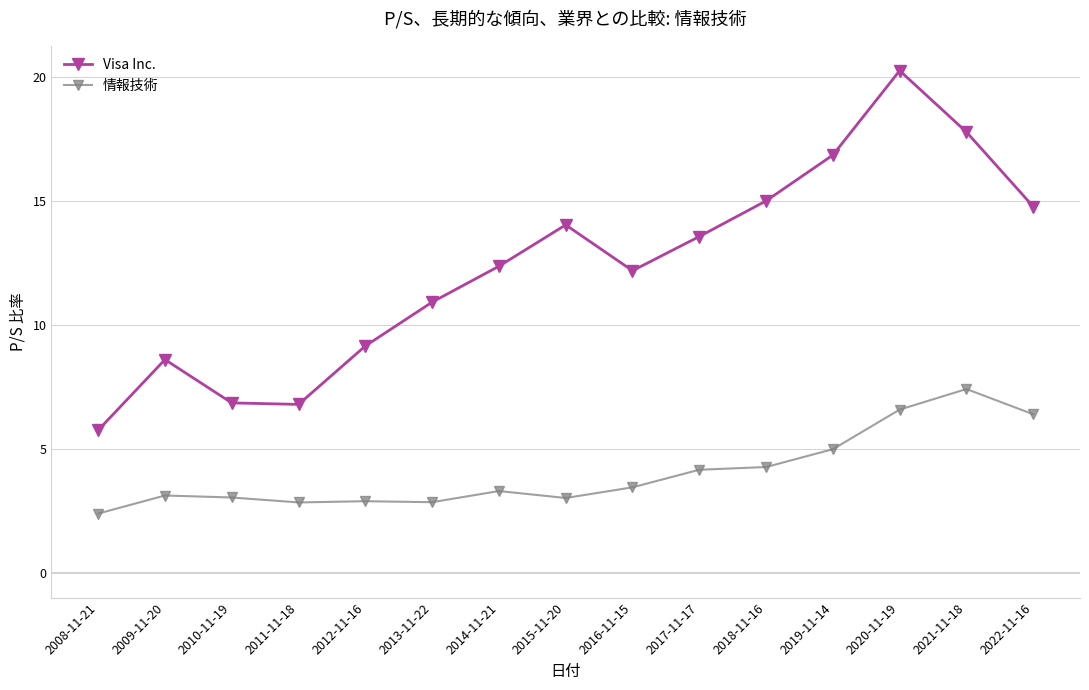

True or false: Visa Inc. and 情報技術 intersect in this chart.

False